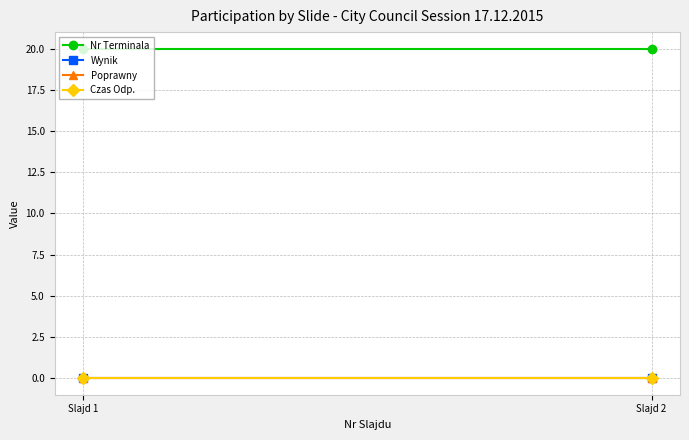

List the series in order of their peak value, lowest first.

Wynik, Poprawny, Czas Odp., Nr Terminala